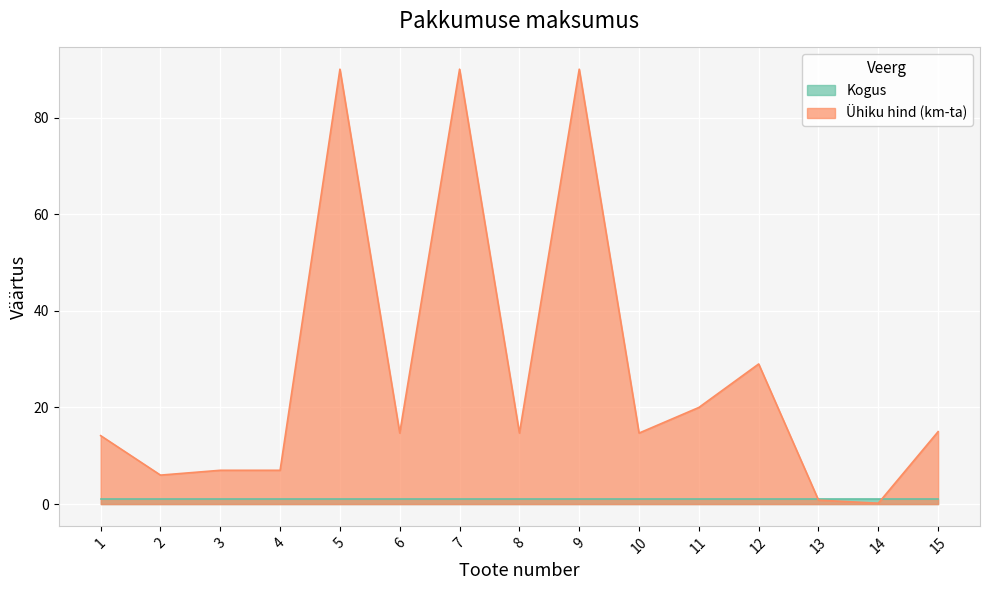

What is the difference between the maximum and minimum values?

89.8